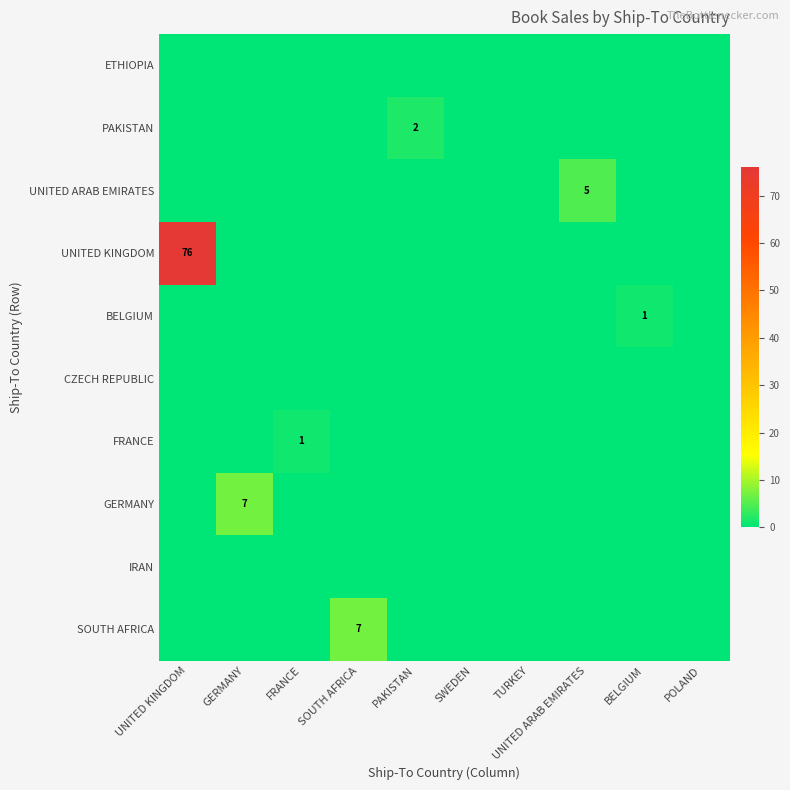

At which category does the chart reach its minimum across all series?

UNITED KINGDOM